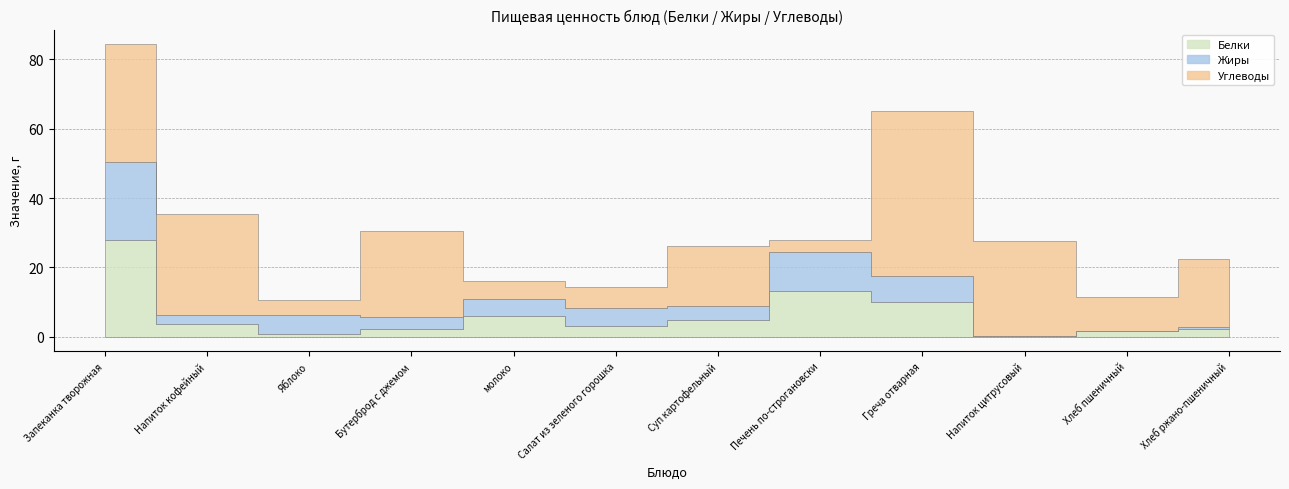

Read the Жиры value at Яблоко.

5.5